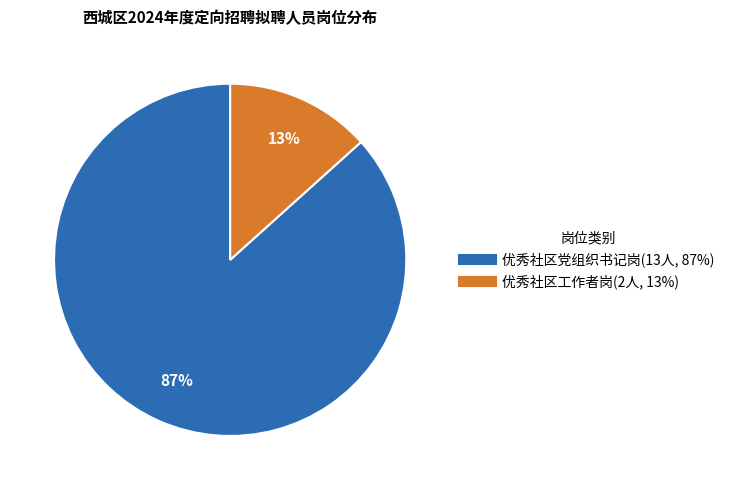

What percentage is the 优秀社区党组织书记岗 slice, to the nearest percent?

87%